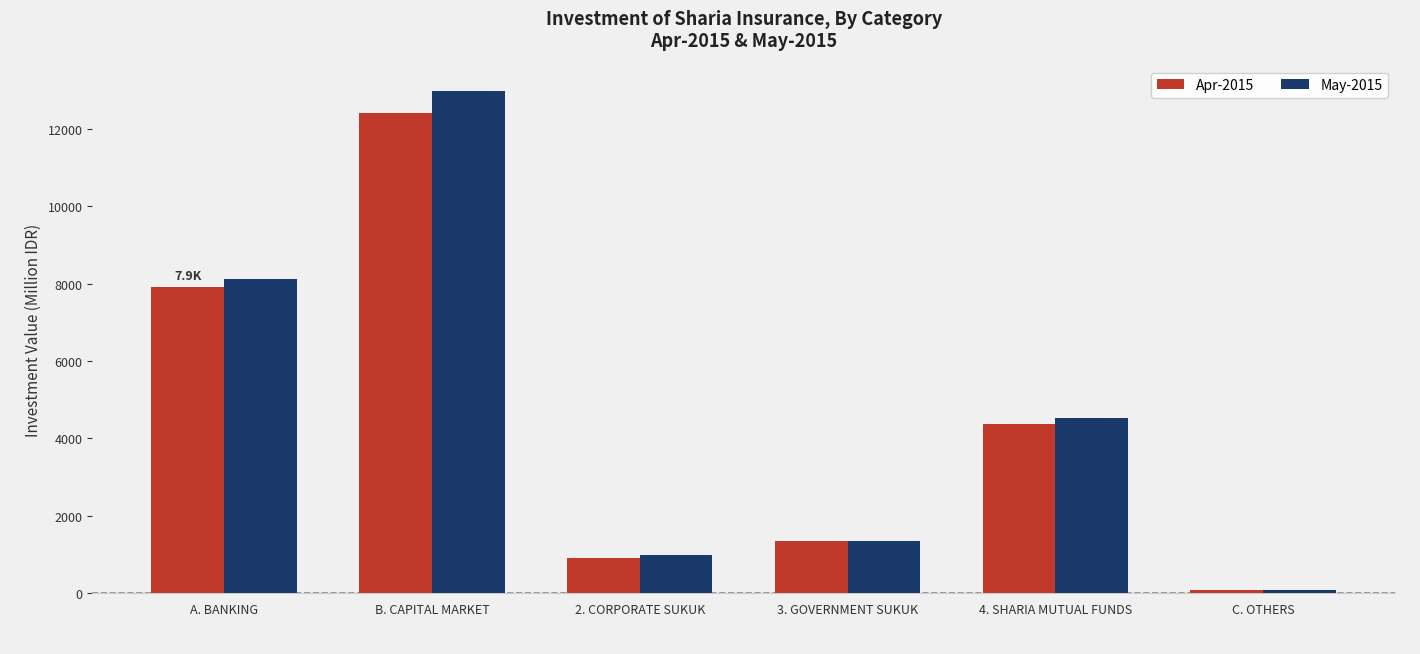

What is the sum of all Apr-2015 values?

27059.5